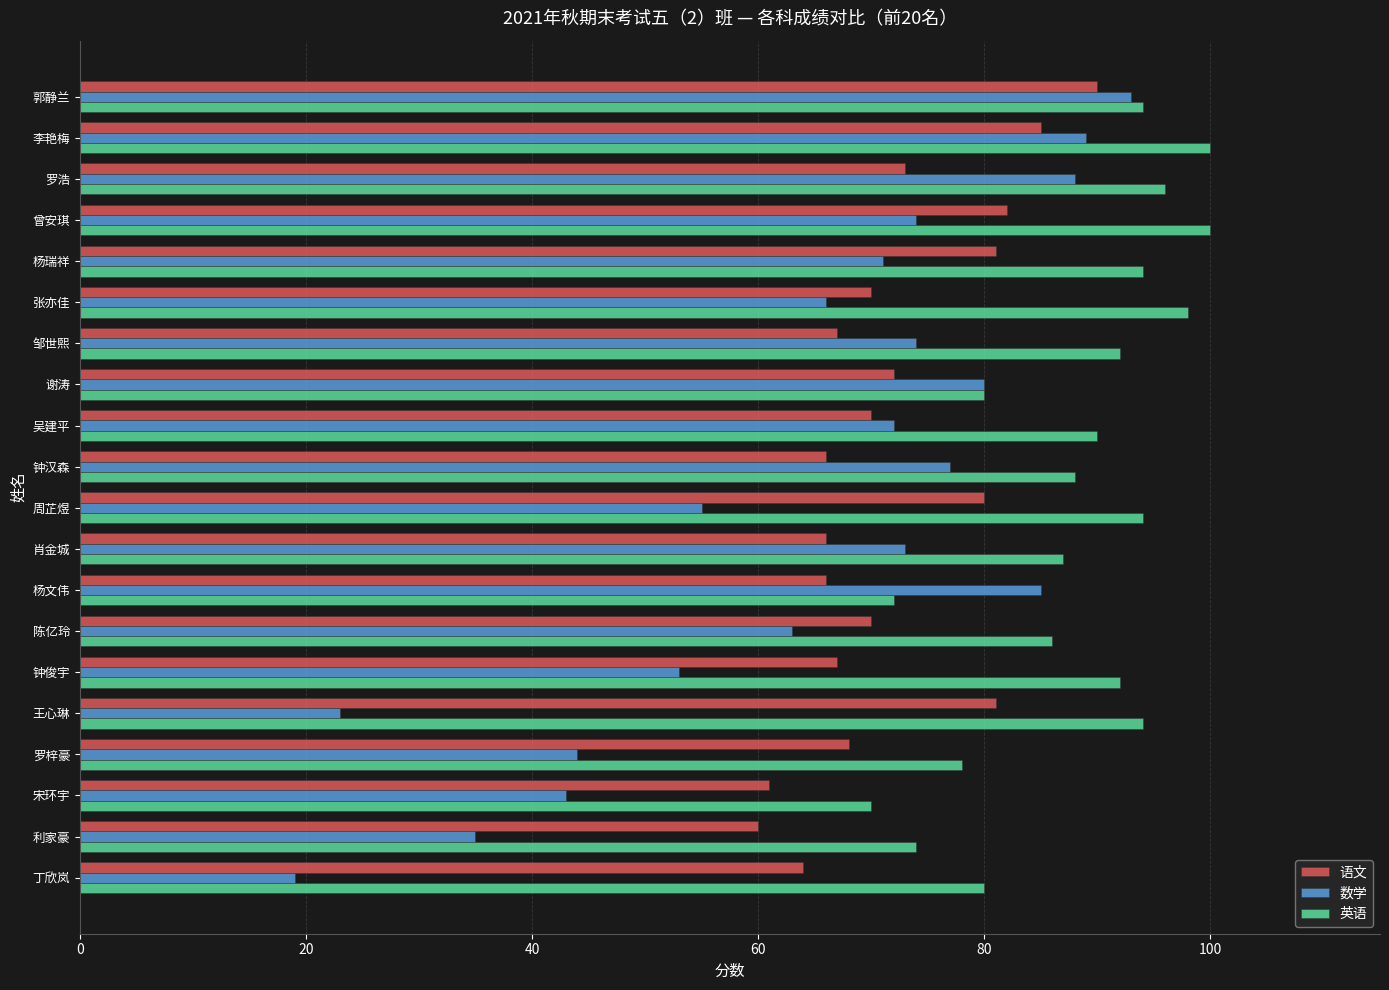

How many data points does each series have?

20